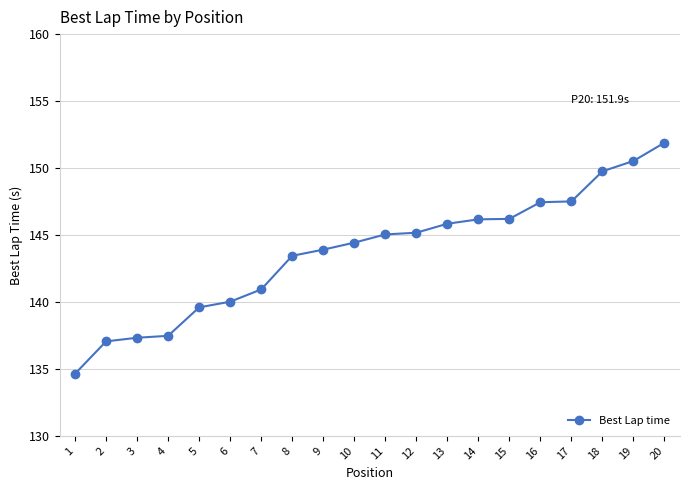

Is it true that the value at 9 is 143.9?

True